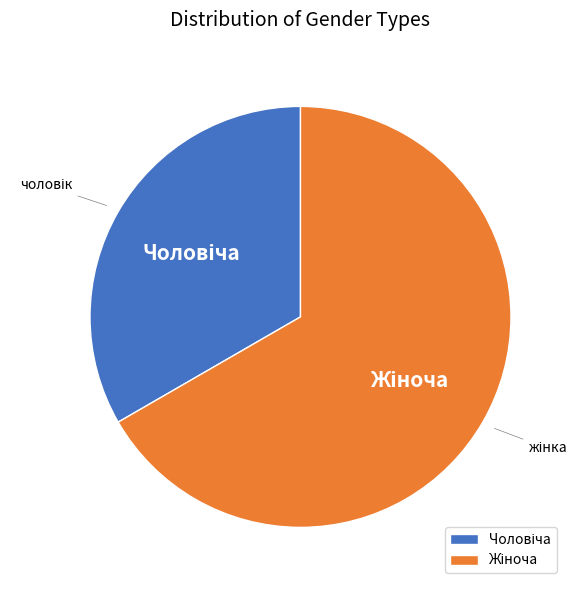

Does any single category account for the majority?

Yes